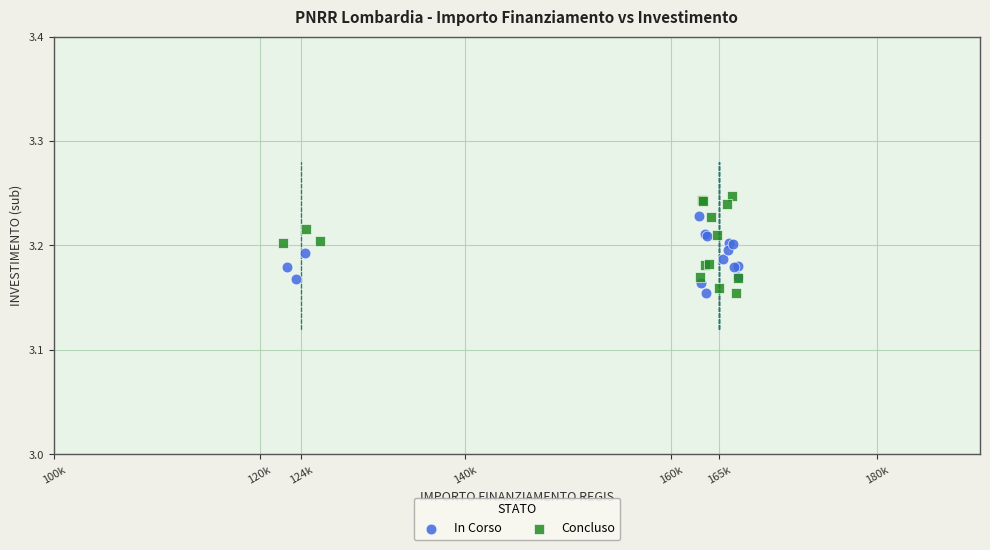

Which series reaches the maximum Y coordinate?

Concluso